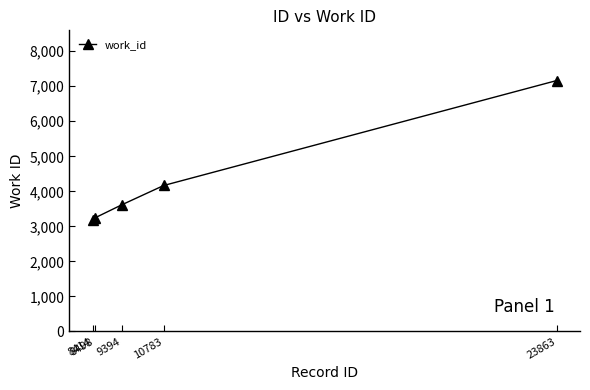

Read the value at 10783, to the nearest 10.

4170